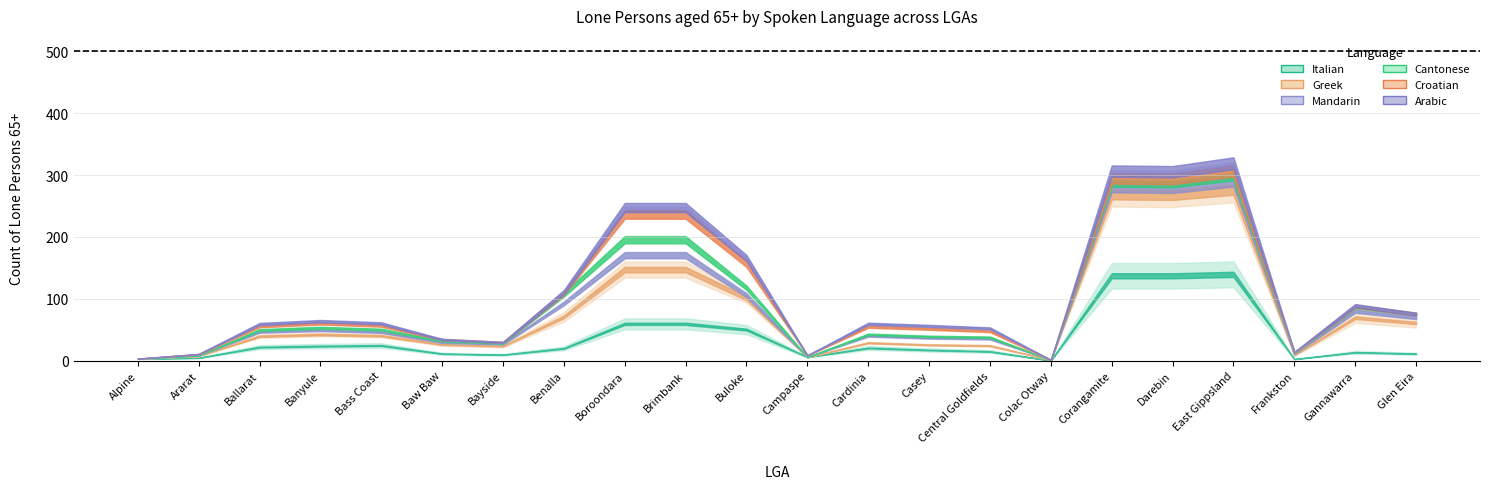

At which category does Greek reach its first local peak?

Banyule